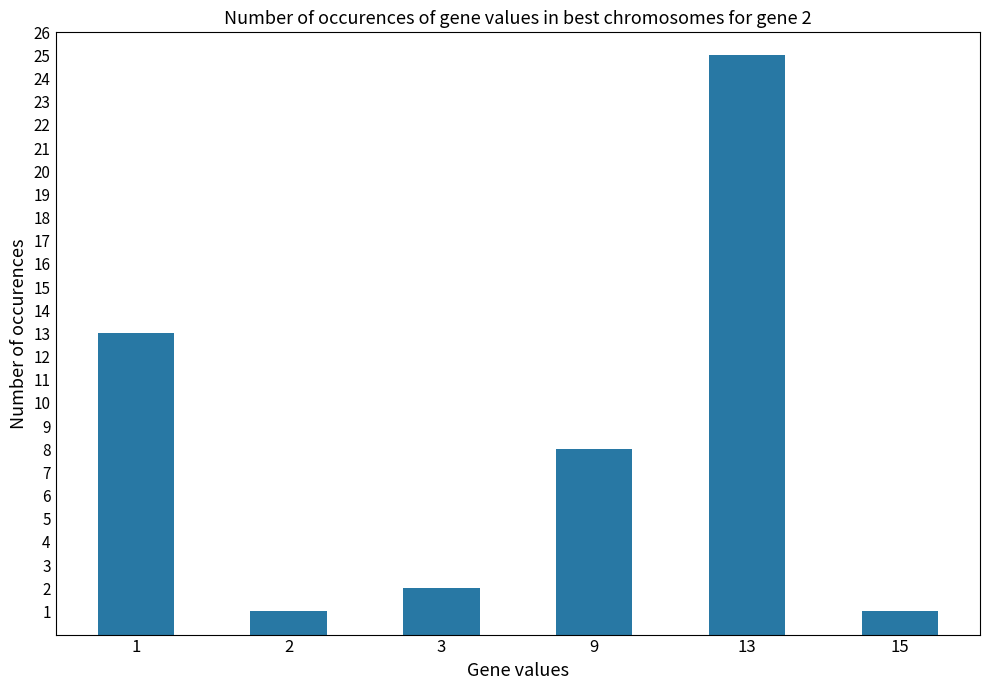

Approximately how many times larger is the value at 3 compared to 15?

2.0